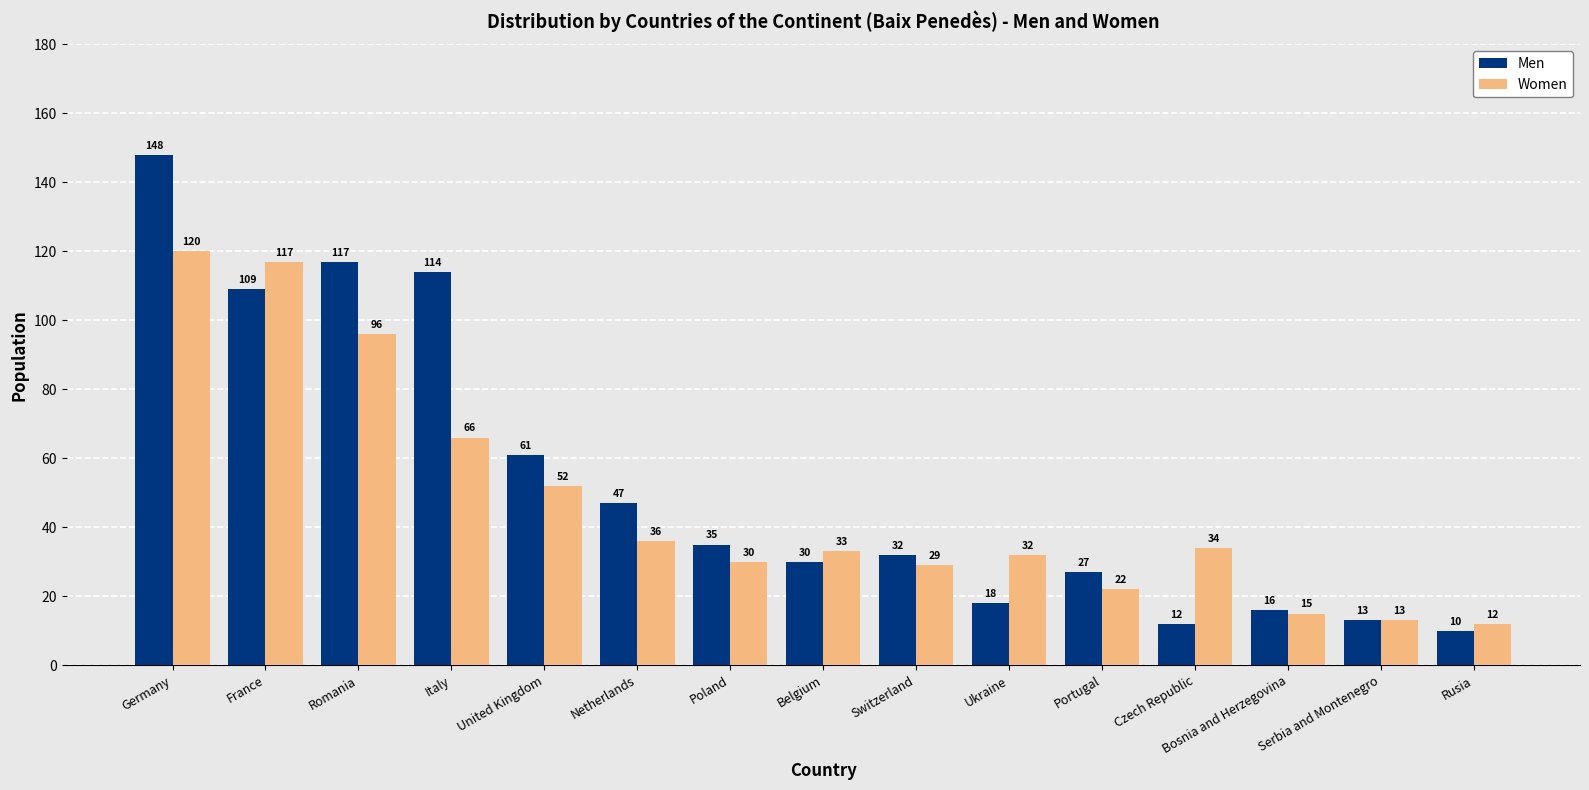

What value does the Women series have at Germany, to the nearest 10?

120